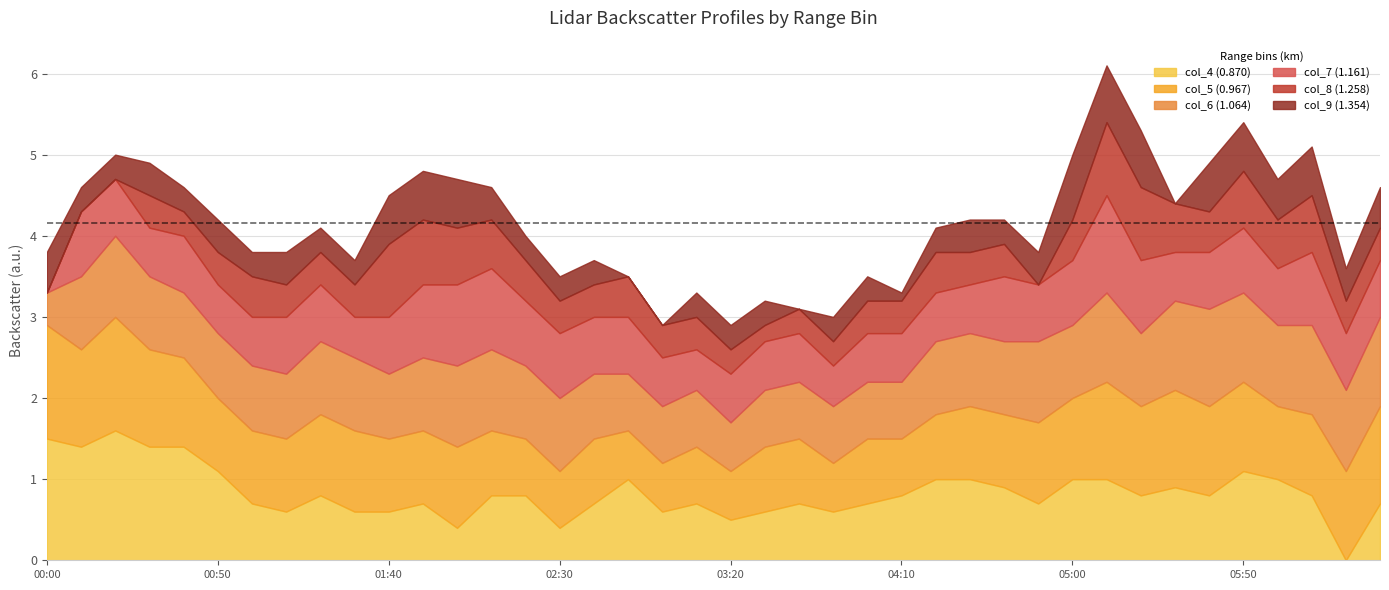

At which label is col_8 (1.258) closest to 0?

2014/02/12 00:00